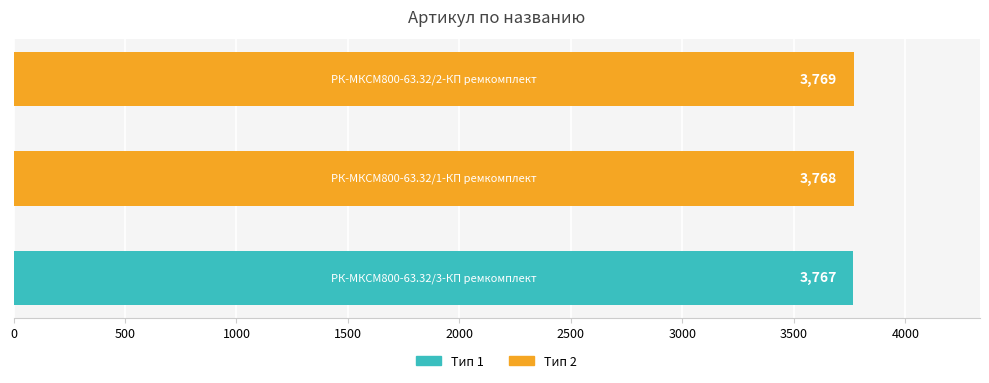

What is the smallest value displayed?

3767